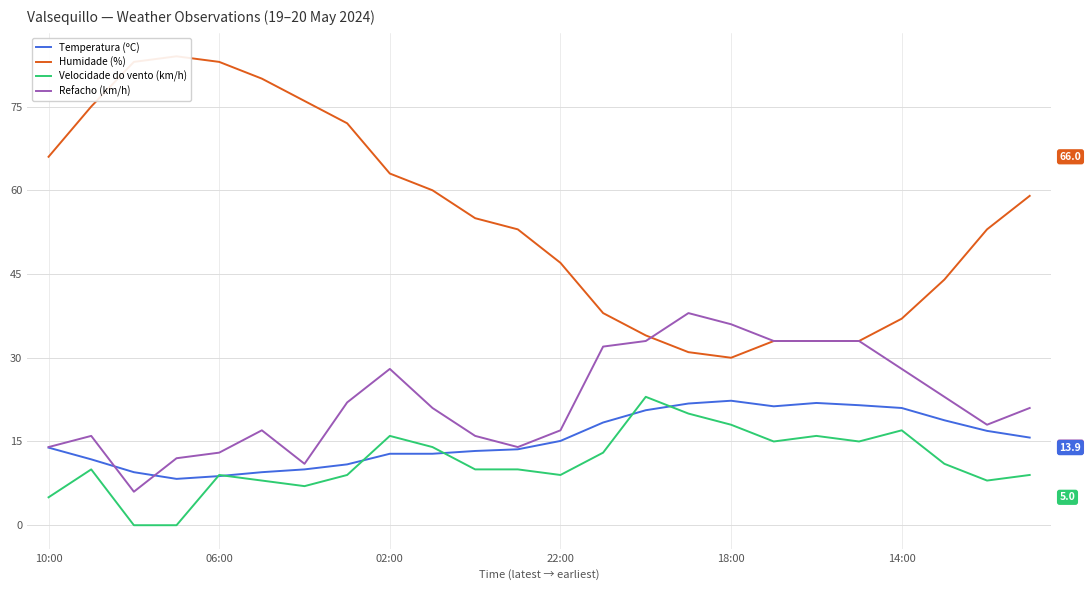

What is the sum of all Velocidade do vento (km/h) values?

272.0